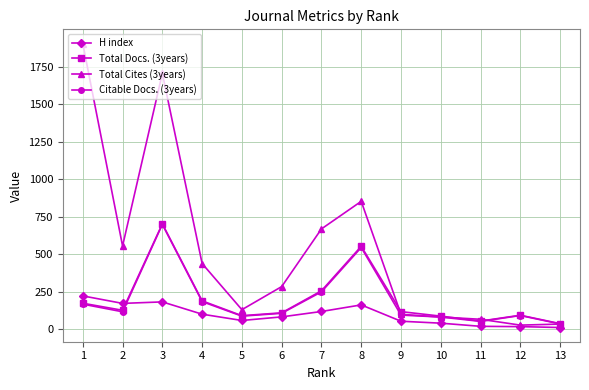

Which series has the largest range (max minus min)?

Total Cites (3years)